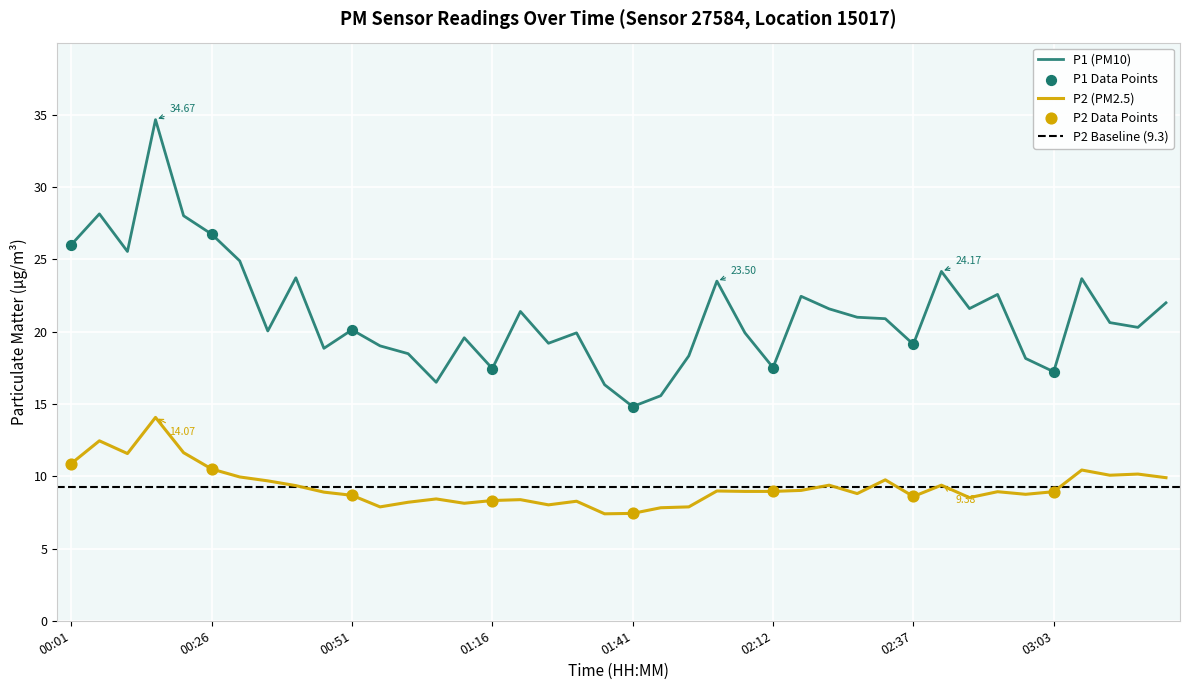

Which series has the largest total across all categories?

P1